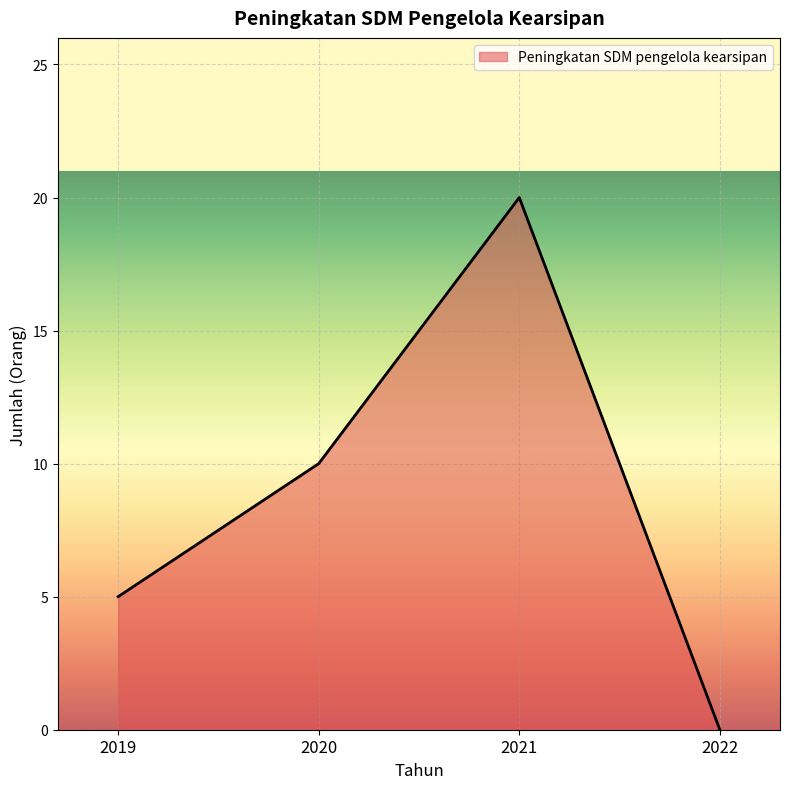

How many categories are shown in the chart?

4